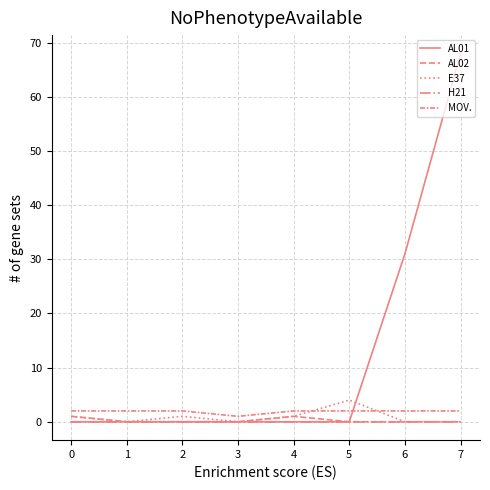

Does the chart display data point markers on the line(s)?

No